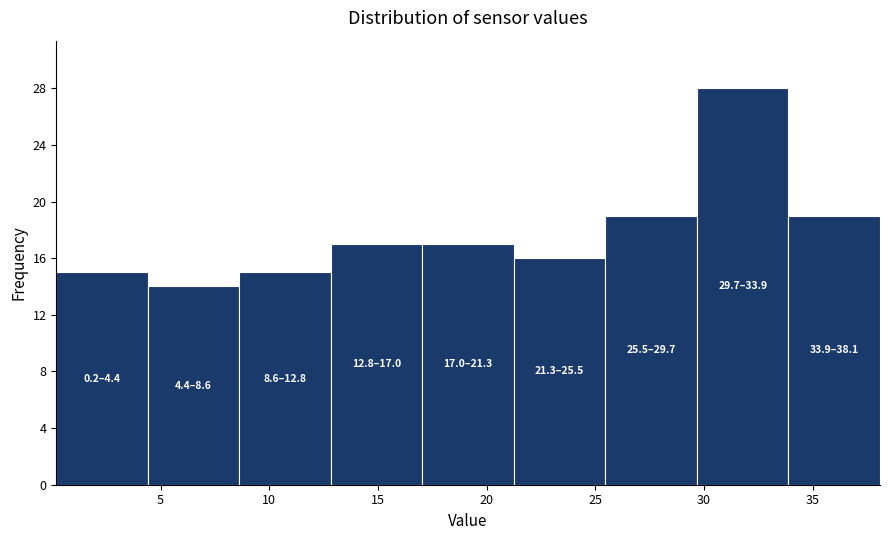

Which range on the x-axis has the tallest bar?

29.5 to 34.0